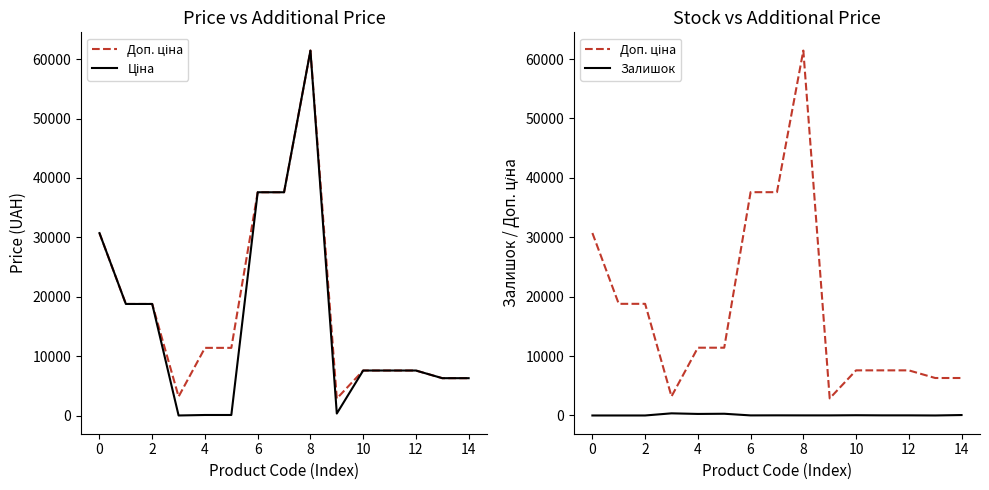

At how many categories does at least one series exceed 42447?

1